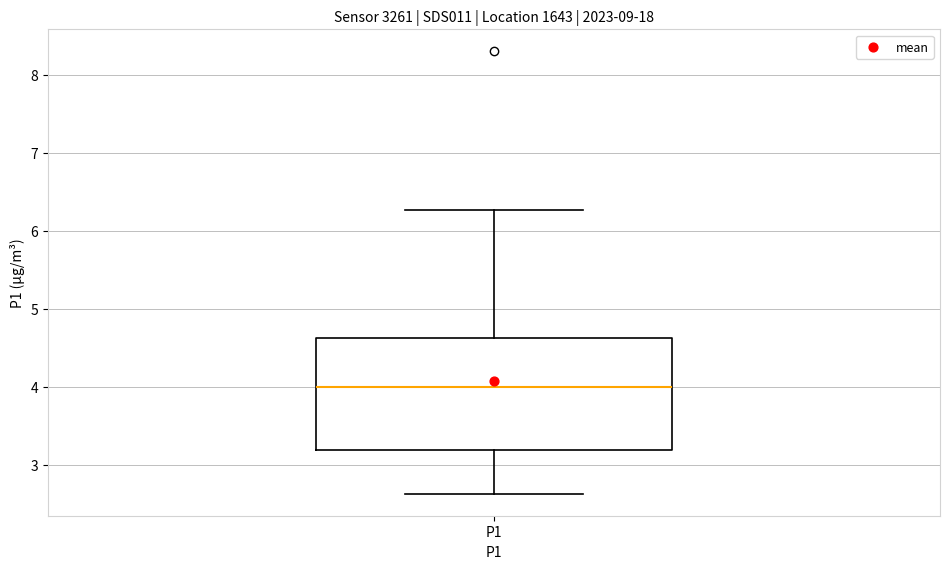

Transcribe this box plot: give where the median line is, the range the box spans, and where the two whiskers end, as read against the y-axis. The values are not printed on the chart, so give them approximately, as read against the axis.

median 4.0, box 3.2 to 4.6, whiskers 2.6 to 6.3